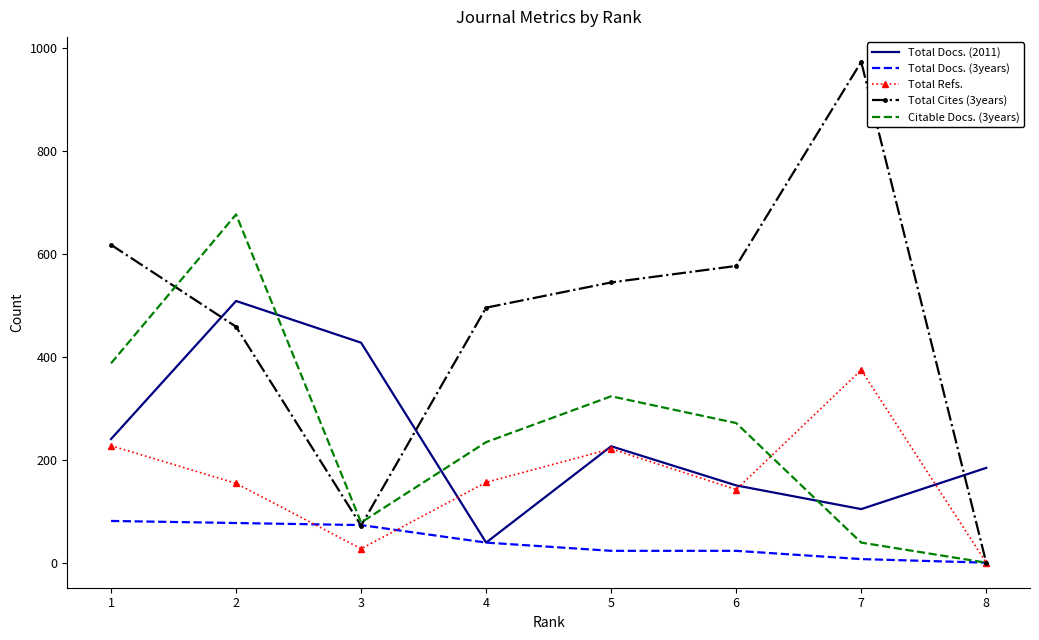

The value of Total Docs. (3years) at 6 is 23. True or false?

True